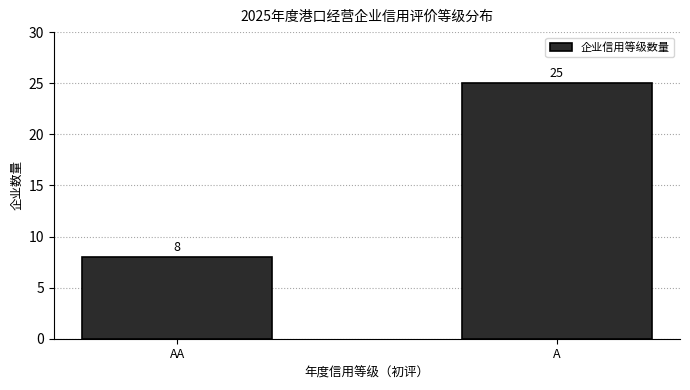

Reading right to left, what are all the values shown in this chart?

25	8